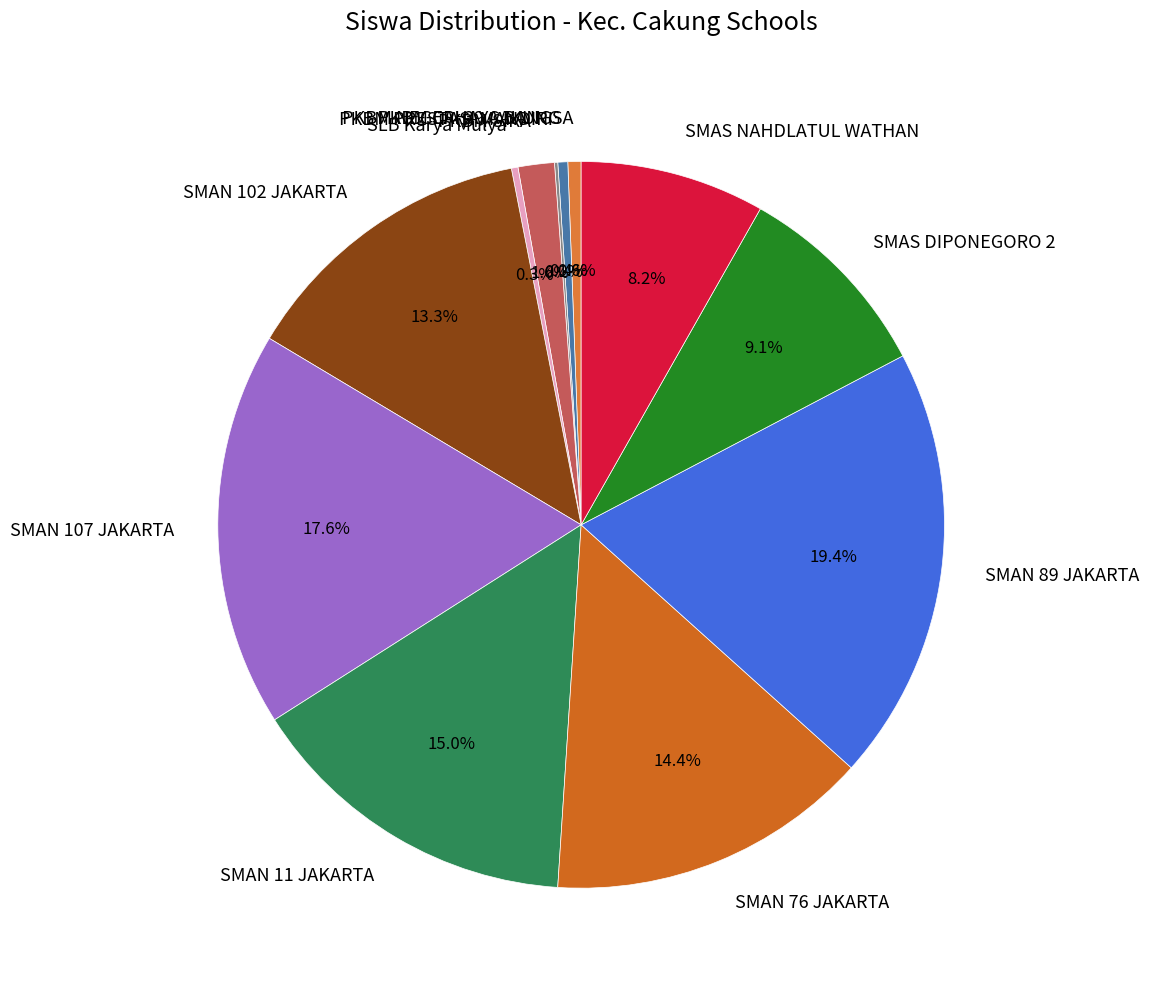

True or false: SLB Karya Mulya accounts for 13% of the total.

False